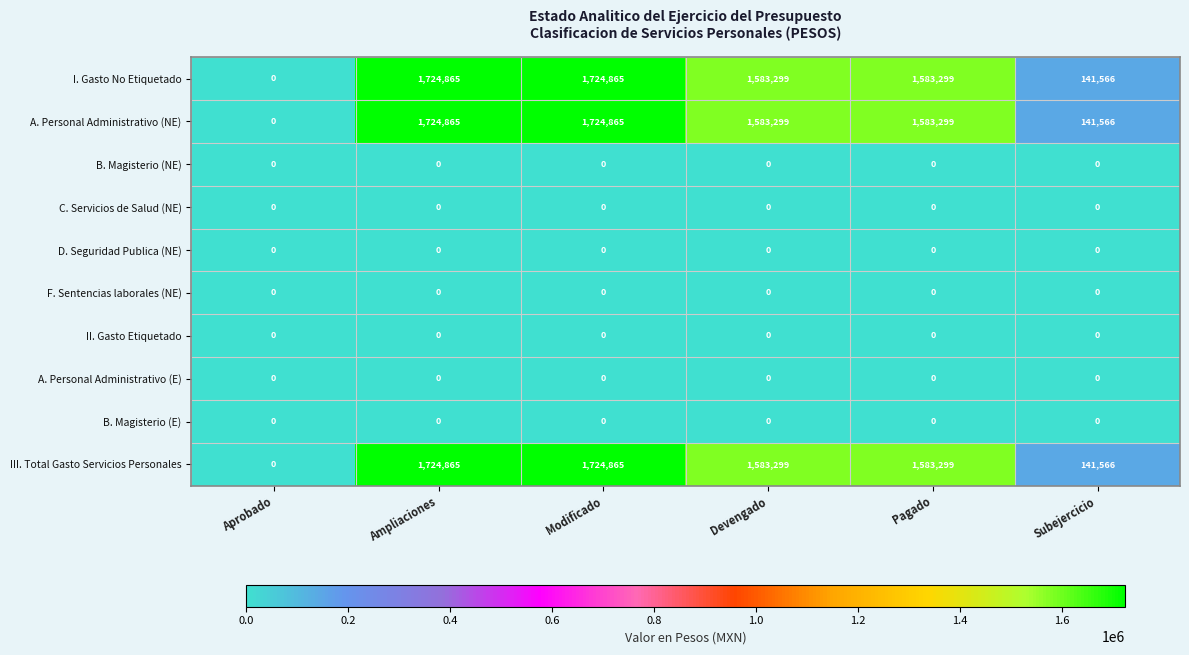

The value of III. Total Gasto Servicios Personales at Modificado is 1171197. True or false?

False